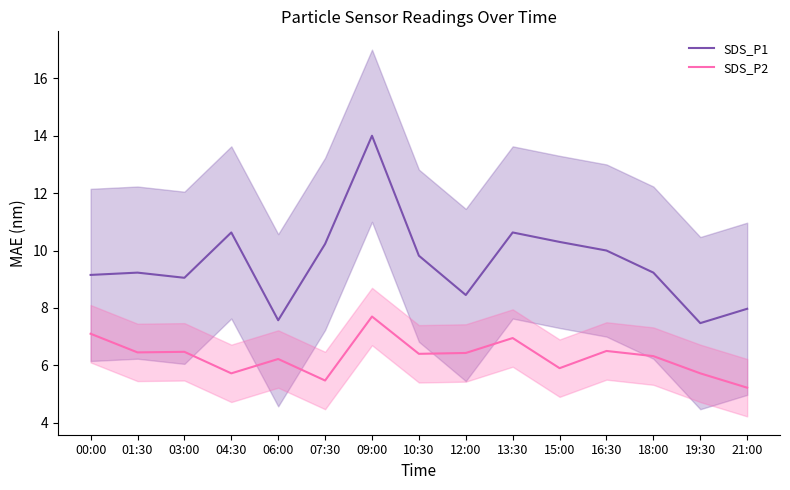

True or false: SDS_P2 has more than 1 points higher than both neighbors.

True